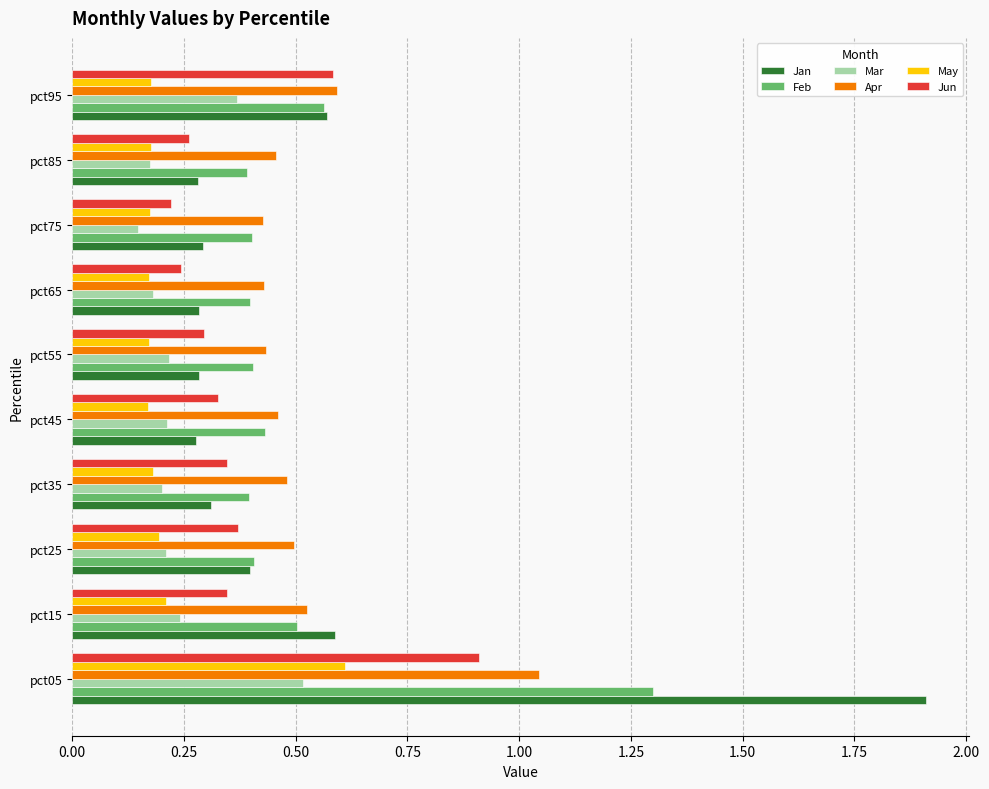

Is it true that Jun equals 0.5 at pct25?

False